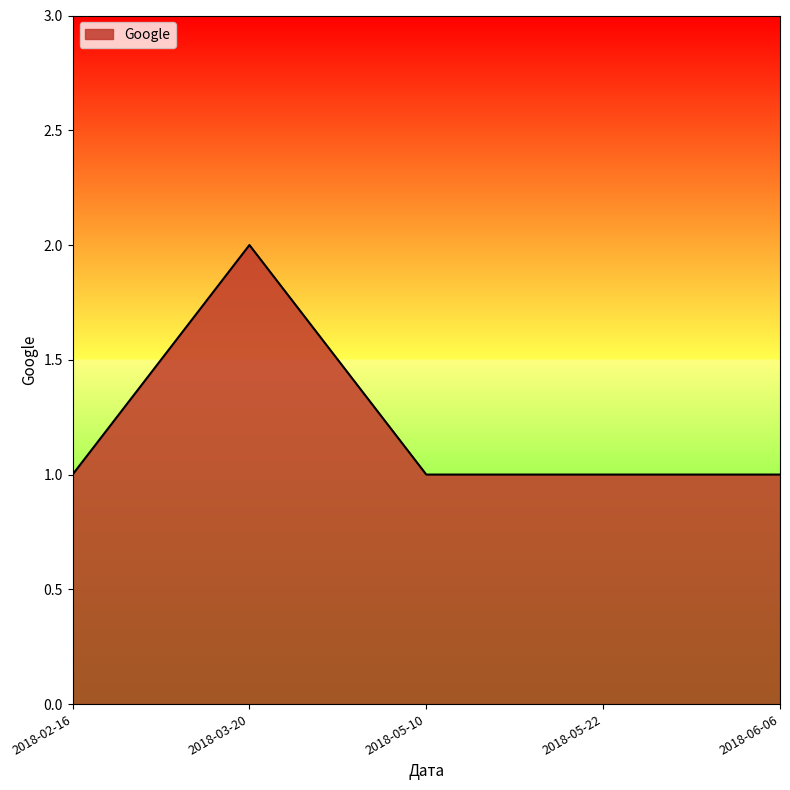

Where is the first local maximum?

2018-03-20